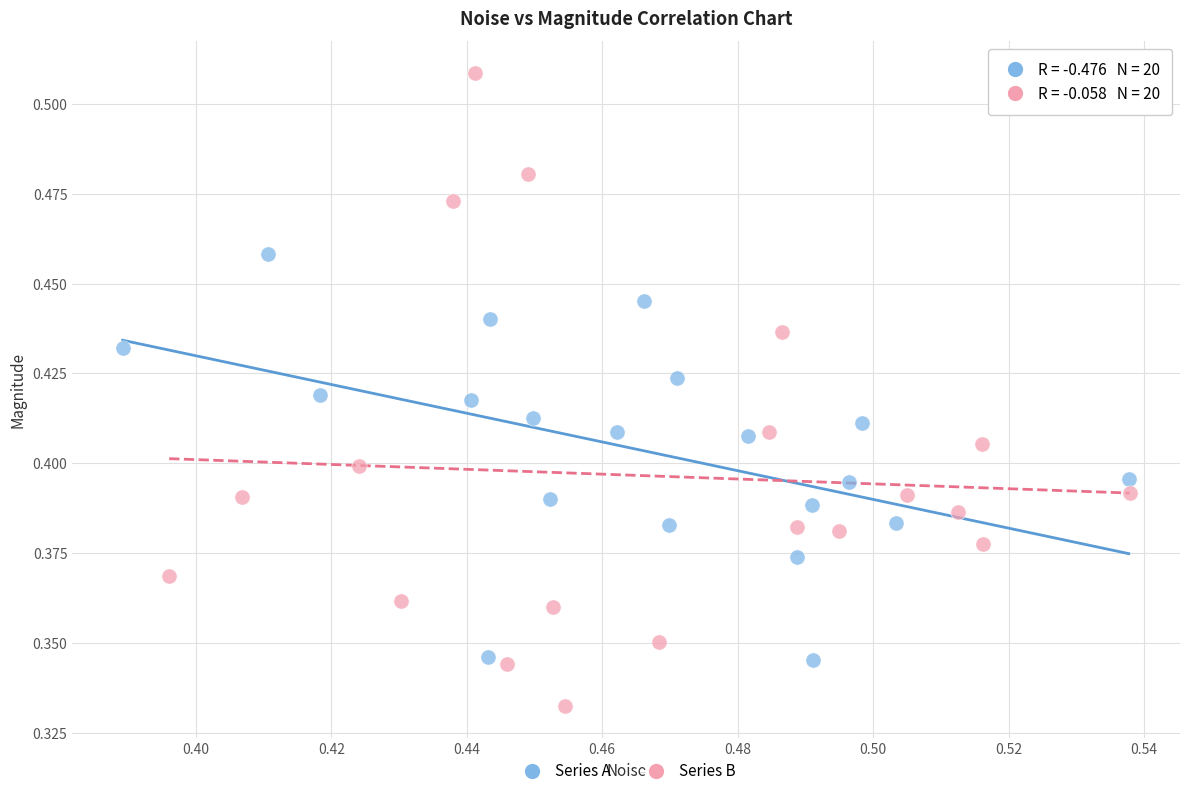

Which series has the widest spread of Y values?

Series B